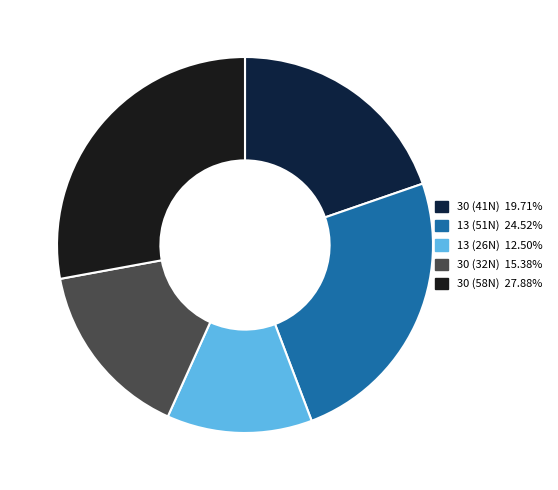

Approximately how many times larger is the value at 30 (58N) 27.88% compared to 30 (41N) 19.71%?

1.4